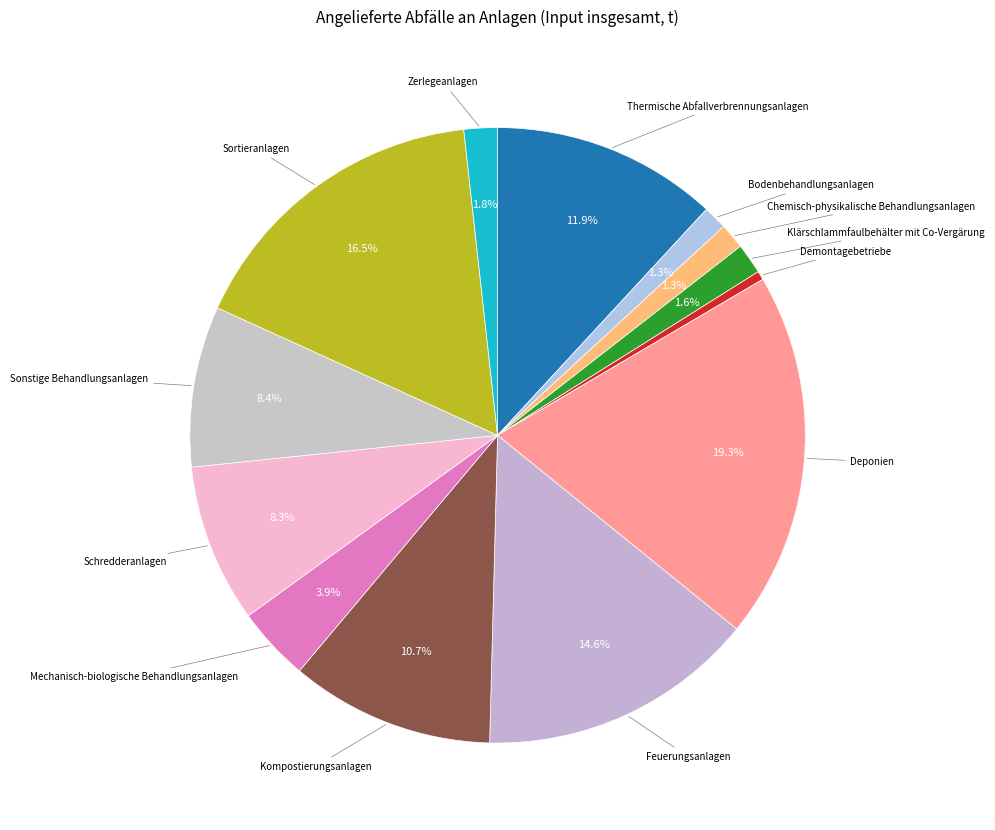

How many slices are in this pie chart?

13